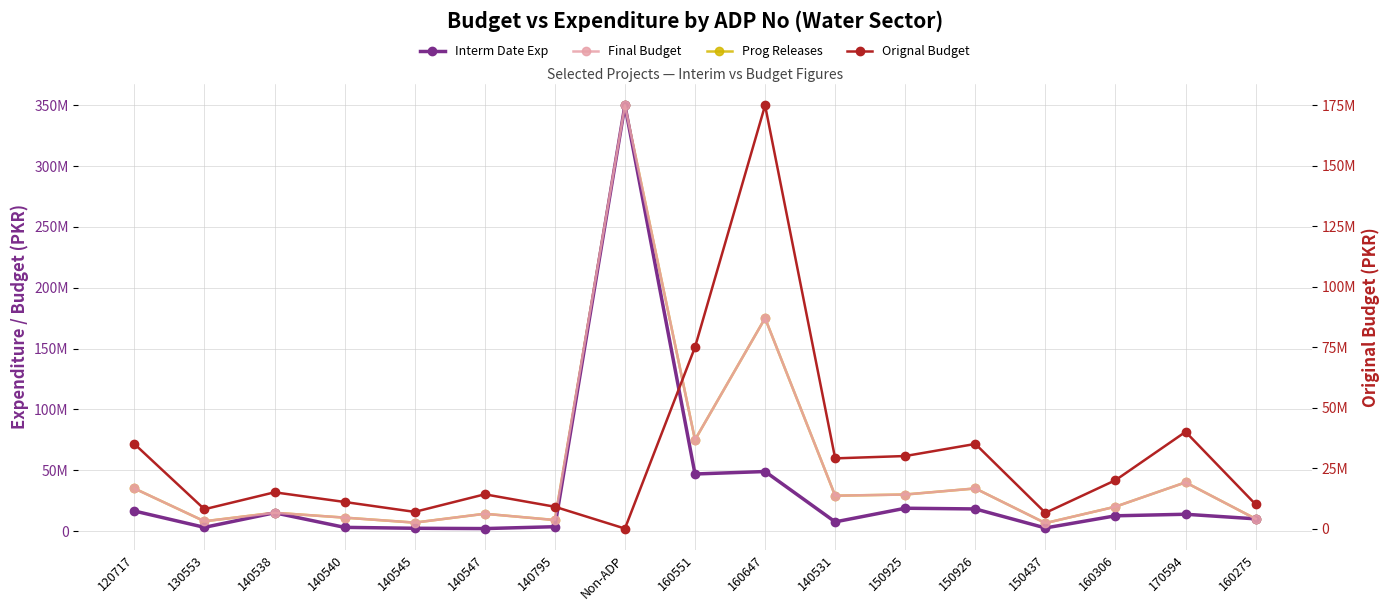

Reading right to left, list all the values displayed in this chart.

Interm Date Exp: 10000000	13777386	12500000	2500000	18145474	18725103	7500000	48915438	46875000	350000000	3527000	2000000	2250000	2999970	15000000	3000000	16451589
Final Budget: 10000000	40000000	20000000	6500000	35000000	30000000	29033000	175000000	75000000	350000000	9027000	14172000	6900000	11000000	15000000	8000000	35000000
Prog Releases: 10000000	40000000	20000000	6500000	35000000	30000000	29033000	175000000	75000000	350000000	9027000	14172000	6900000	11000000	15000000	8000000	35000000
Orignal Budget: 10000000	40000000	20000000	6500000	35000000	30000000	29033000	175000000	75000000	0	9027000	14172000	6900000	11000000	15000000	8000000	35000000